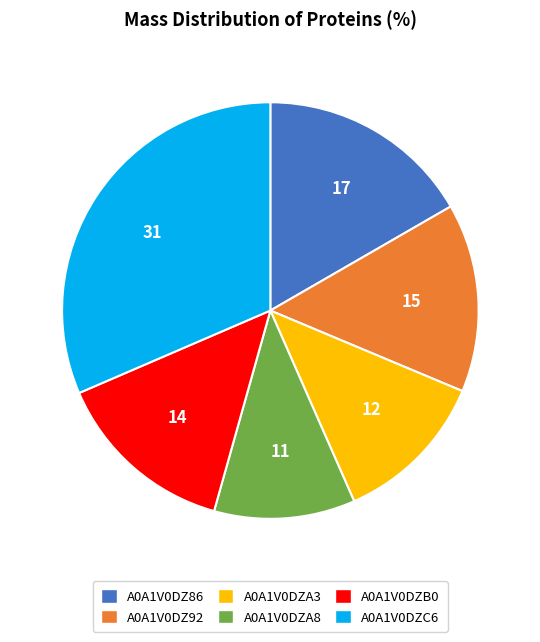

Is the sum of A0A1V0DZA8 and A0A1V0DZ86 greater than half?

No